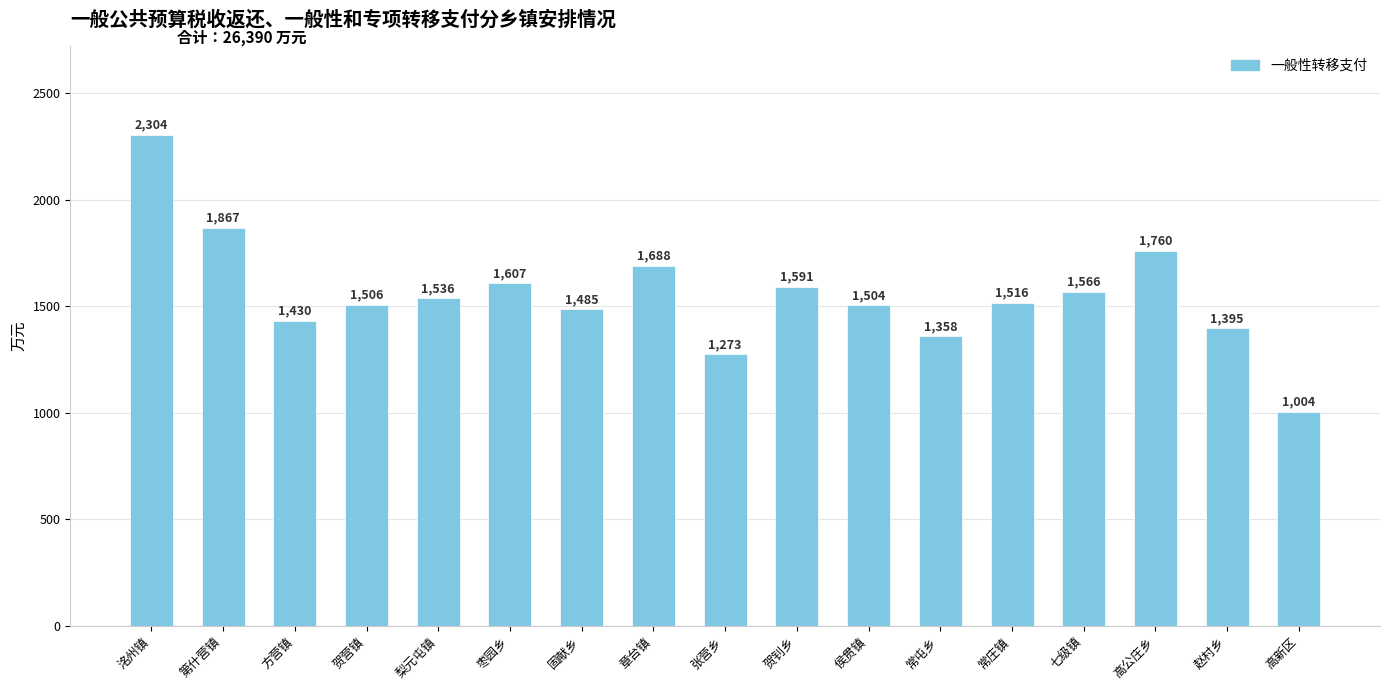

Reading left to right, transcribe all the data shown in this chart.

2304	1867	1430	1506	1536	1607	1485	1688	1273	1591	1504	1358	1516	1566	1760	1395	1004